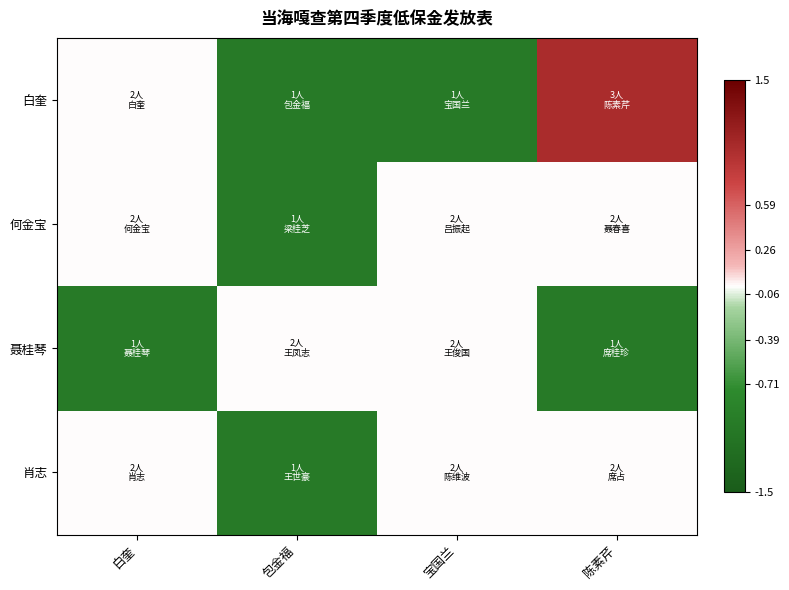

Which series has the largest total across all categories?

白奎